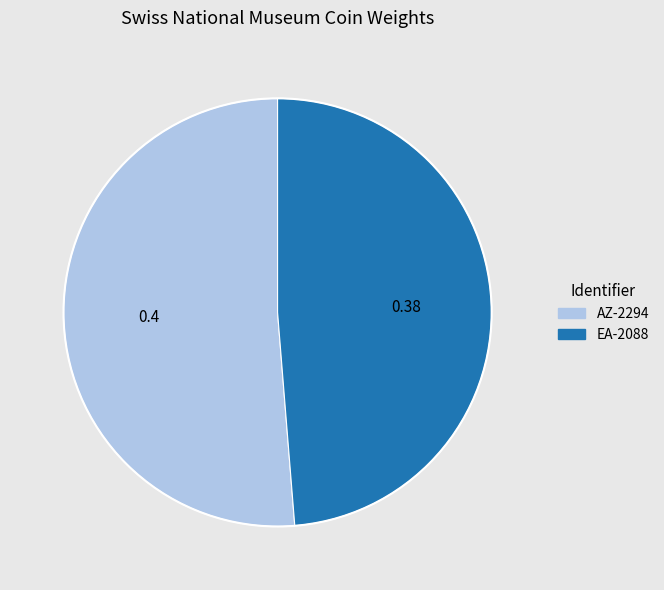

True or false: AZ-2294 accounts for 61% of the total.

False